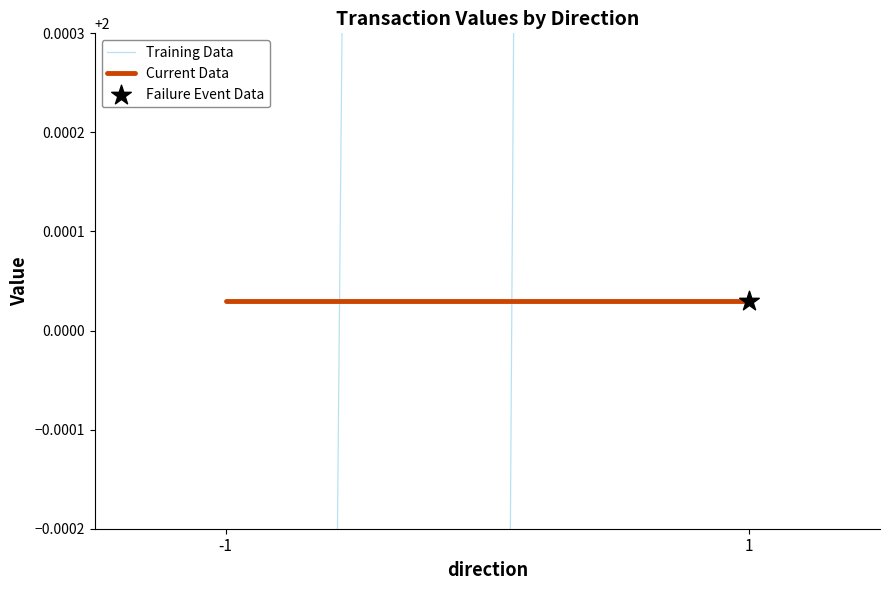

Which series contains the lowest Y value?

Training Data